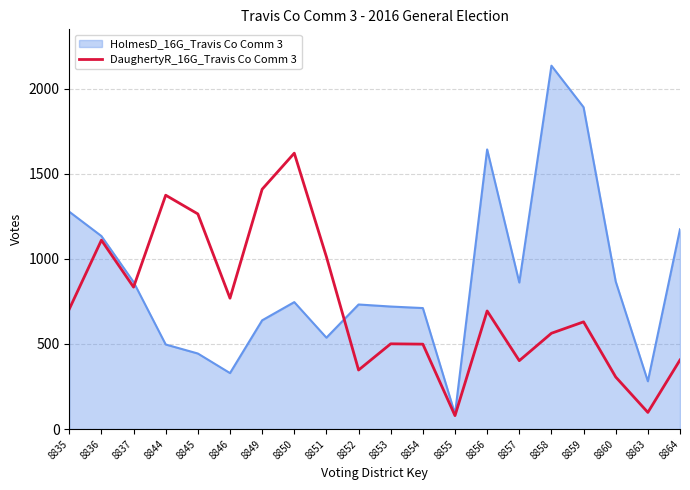

The HolmesD_16G_Travis Co Comm 3 series shows 497 at 8844. True or false?

True